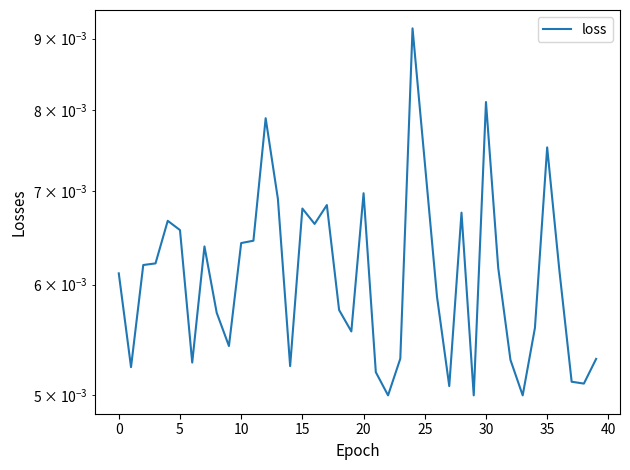

Where is the data nearest to the value 0?

22